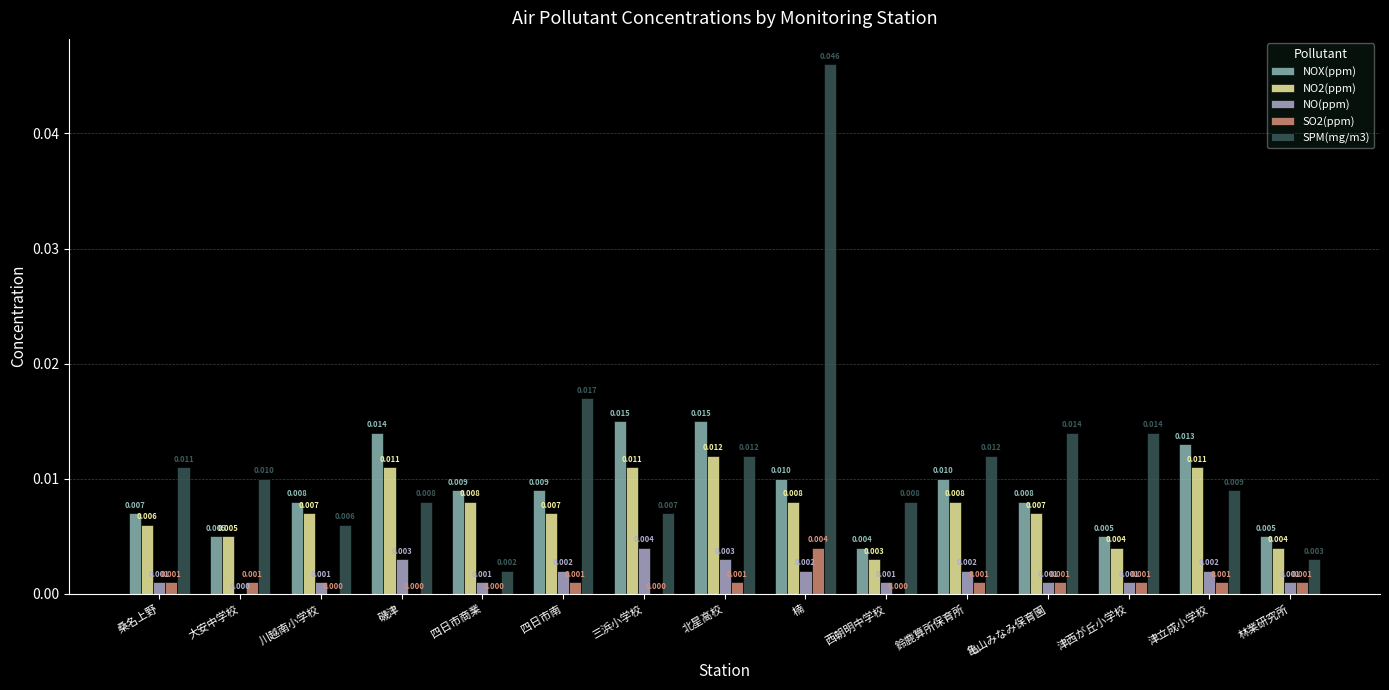

How many series are shown in this chart?

5